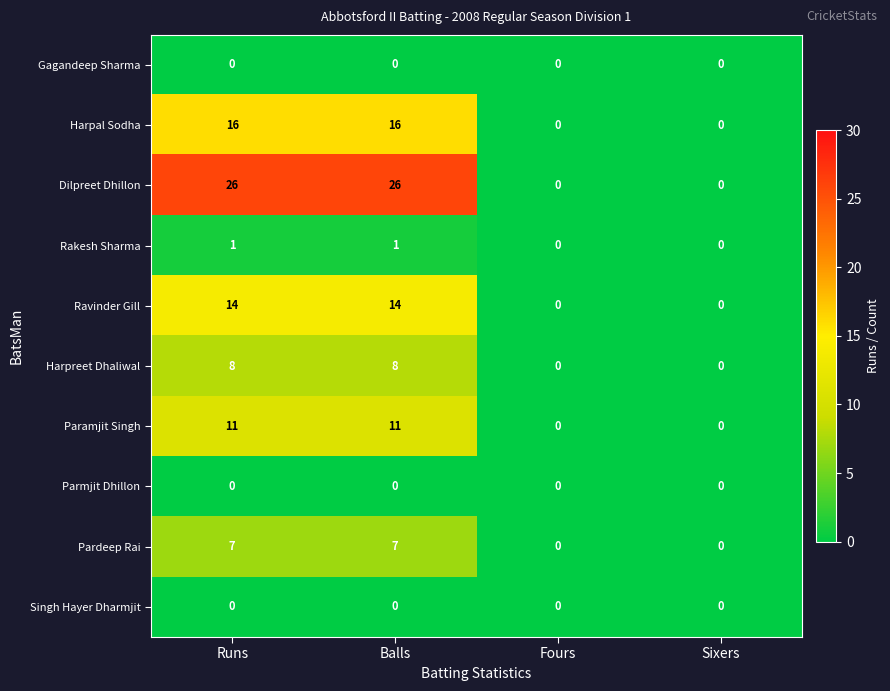

Which series has the largest range (max minus min)?

Dilpreet Dhillon